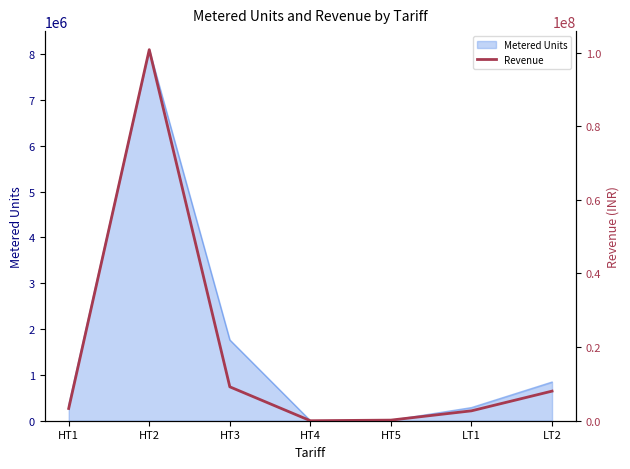

Where is Metered Units nearest to the value 4047438?

HT3